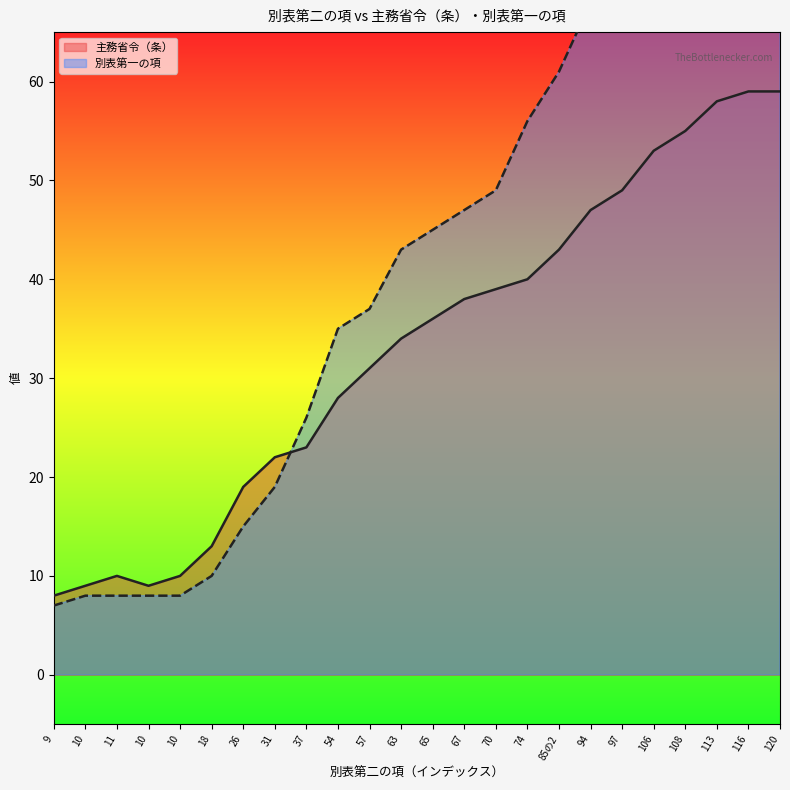

True or false: 別表第一の項_line has more than 1 points higher than both neighbors.

False